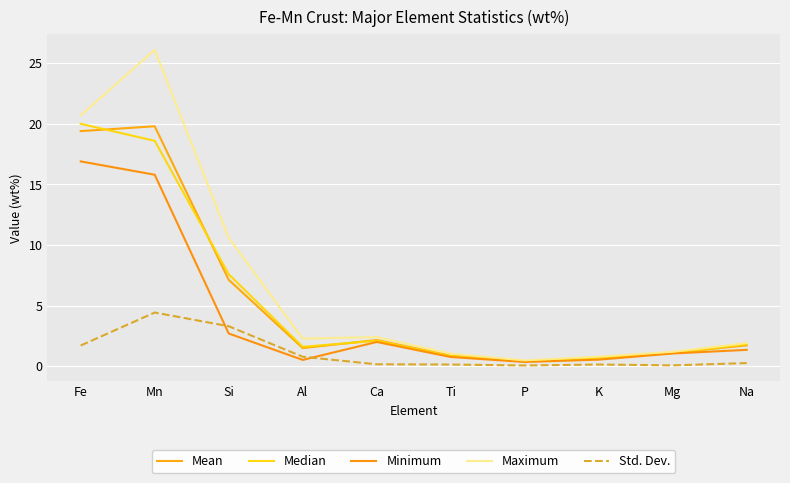

Does the chart display data point markers on the line(s)?

No